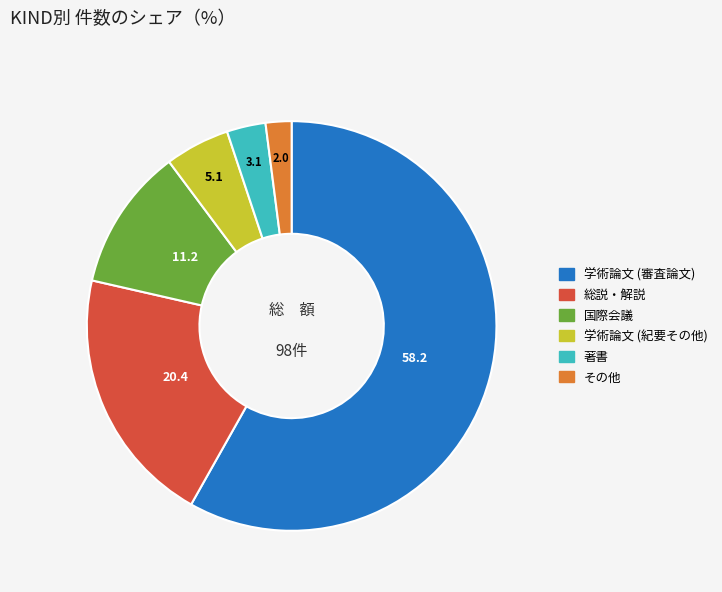

Does 学術論文 (審査論文) represent more than half of the total?

Yes